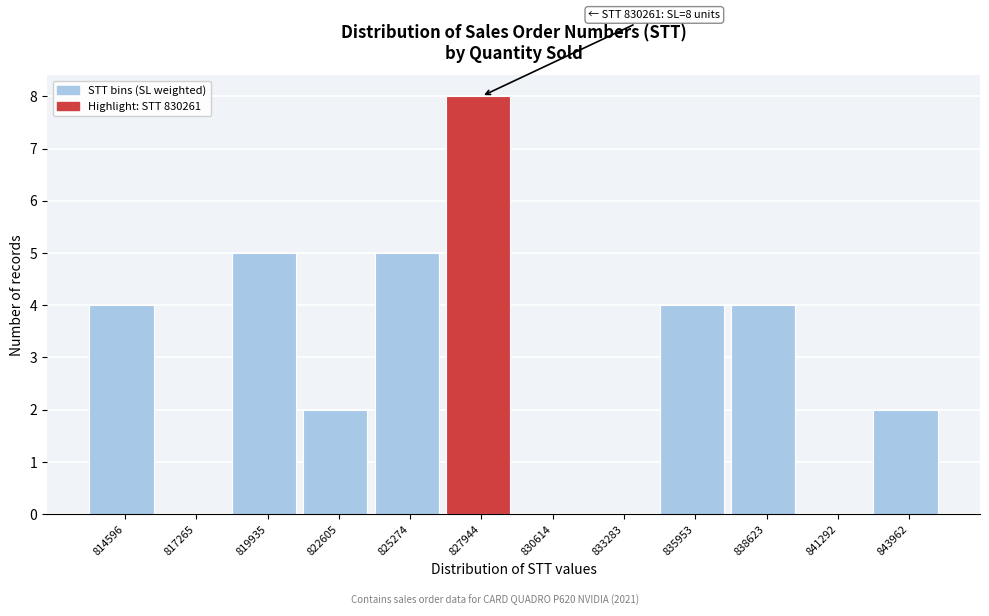

Reading right to left, extract all data points from this chart.

843962=2	841292=0	838623=4	835953=4	833283=0	830614=0	827944=8	825274=5	822605=2	819935=5	817265=0	814596=4